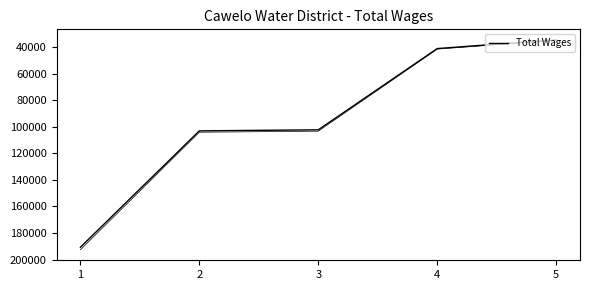

Rank the categories by value from lowest to highest.

5, 4, 3, 2, 1